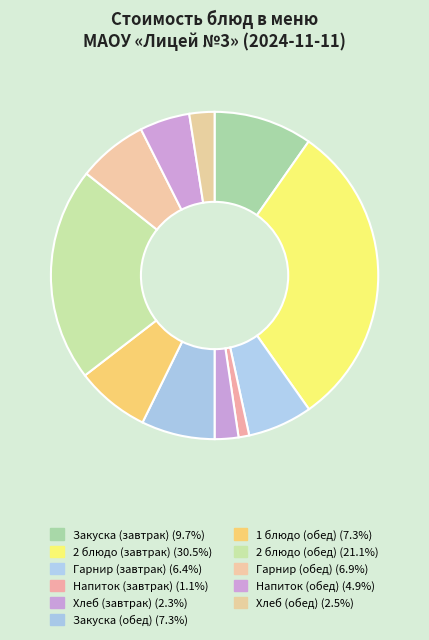

To the nearest percent, what is the difference between the largest and smallest slice percentages?

29%